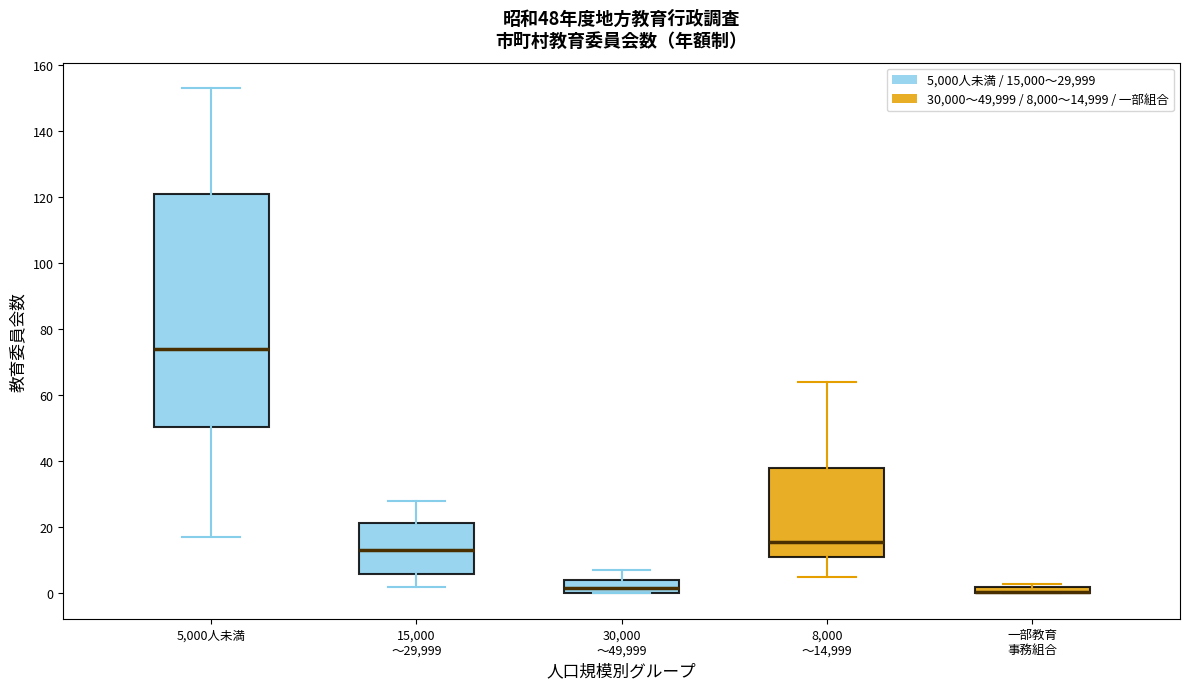

Which box is the tallest, from its lower edge to its upper edge?

5,000人未満